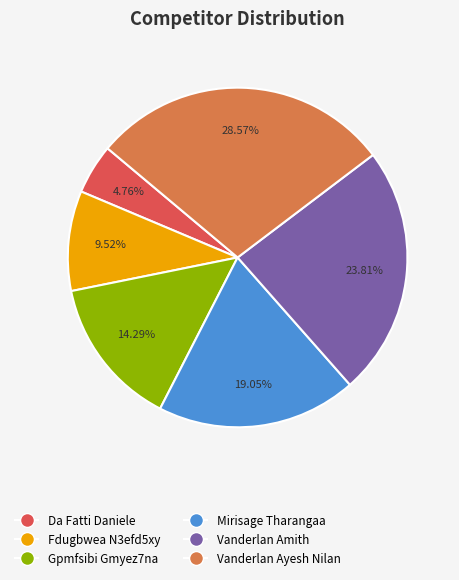

What is the largest slice in the pie chart?

Vanderlan Ayesh Nilan